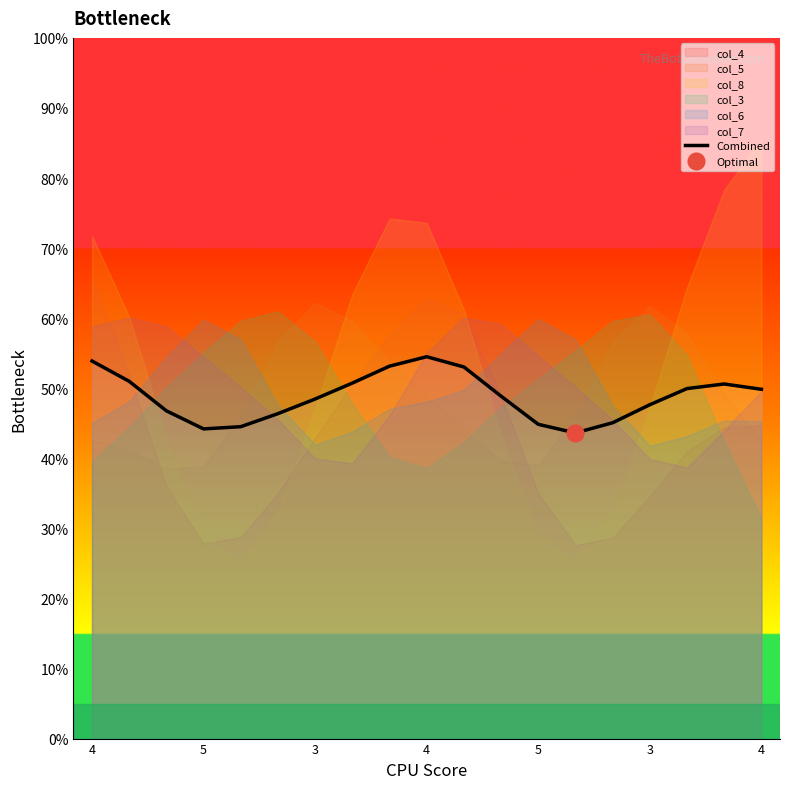

Rank the categories by value from highest to lowest.

9, 4, 8, 10, 5, 7, 17, 16, 18, 11, 4, 15, 3, 3, 14, 12, 5, 4, 13